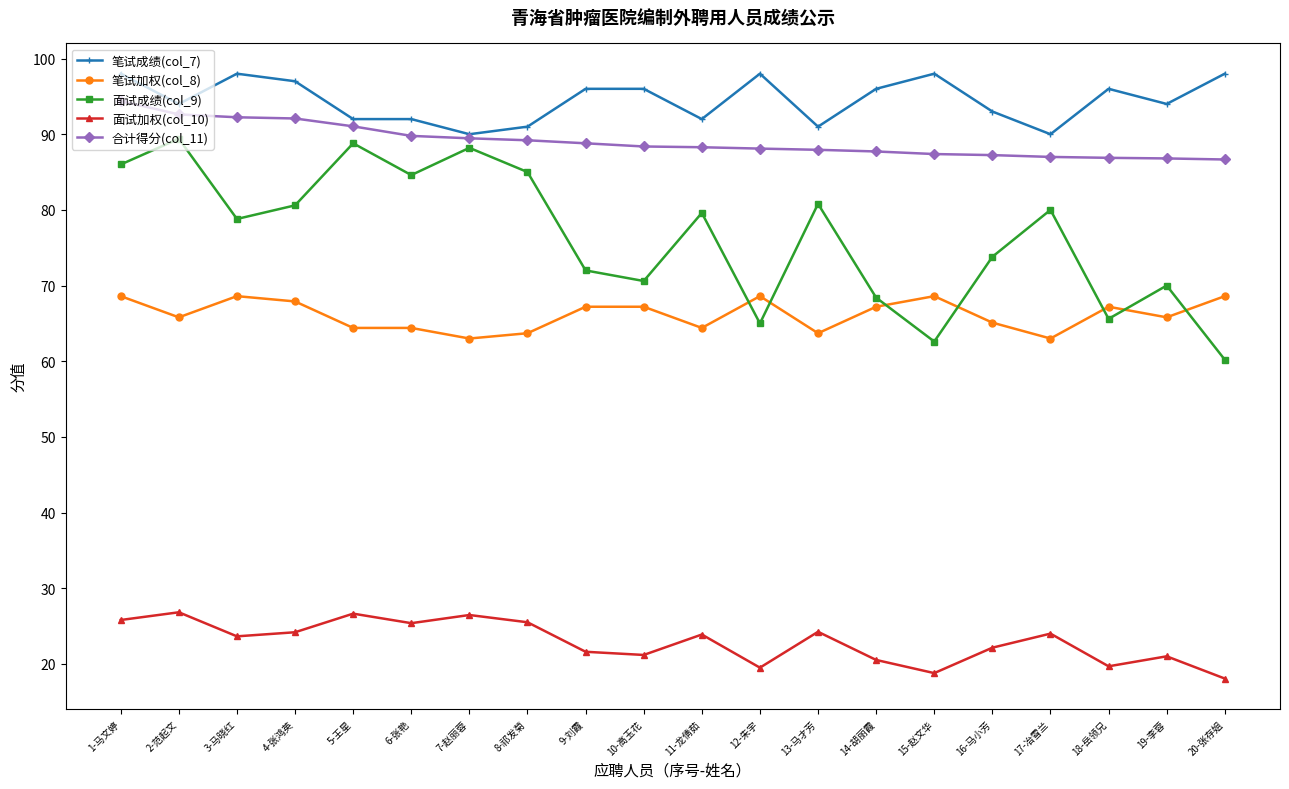

The value of 笔试加权(col_8) at 14-胡丽霞 is 26.2. True or false?

False